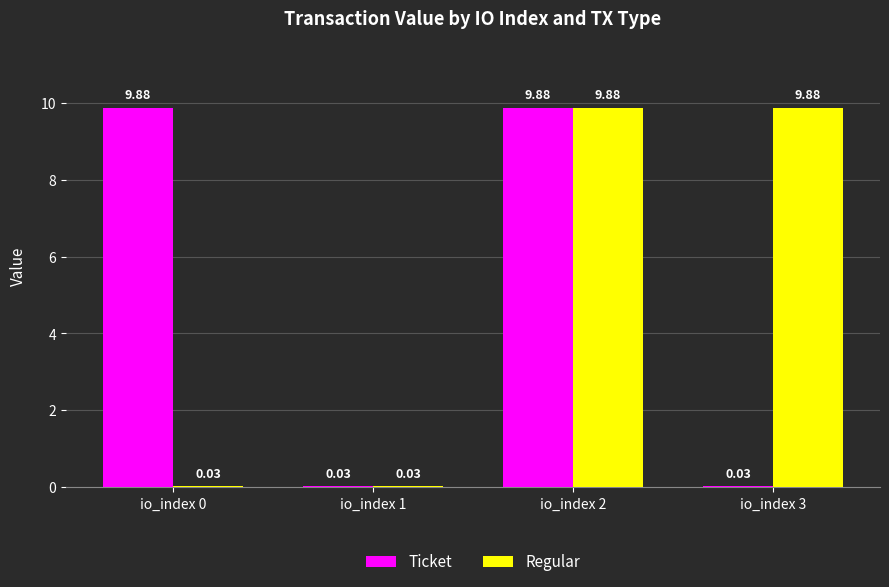

What is the sum of all Regular values?

19.8